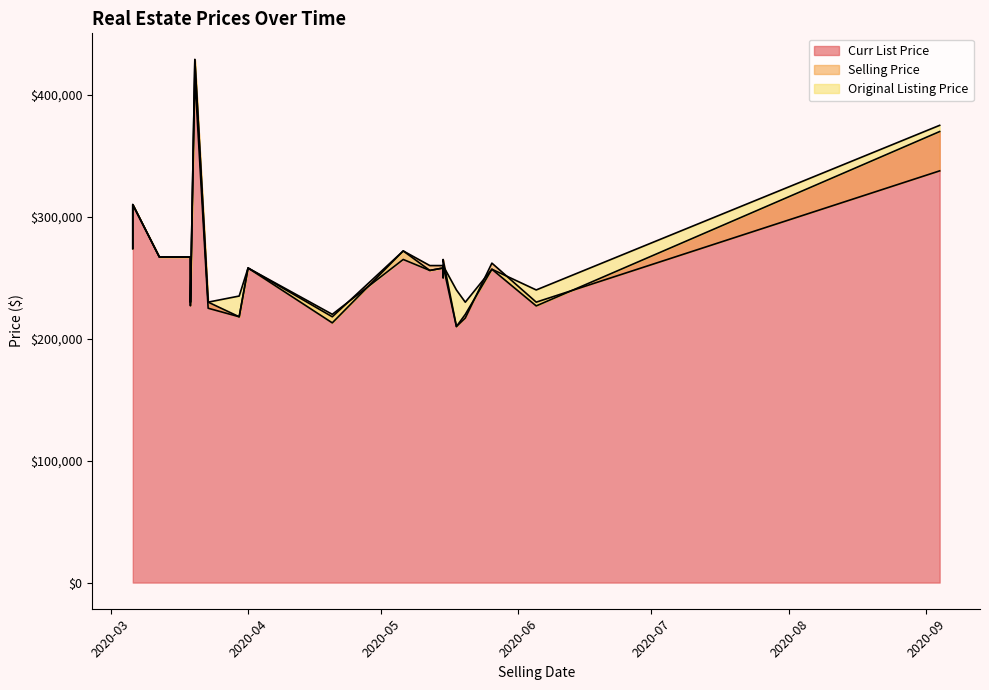

What is the sum of all Selling Price values?

5252567